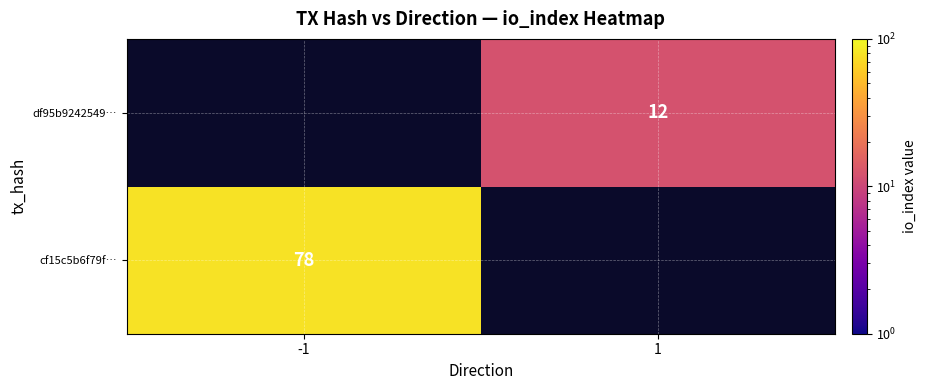

True or false: df95b9242549… has a value of 7.2 at 1.

False